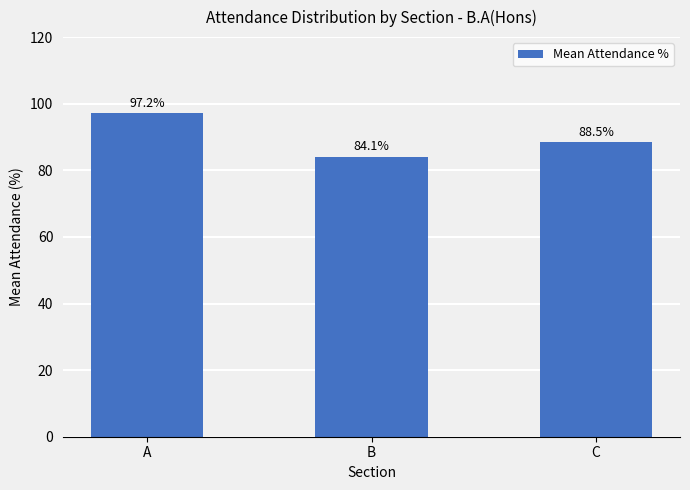

Approximately how many times larger is the value at A compared to B?

1.2